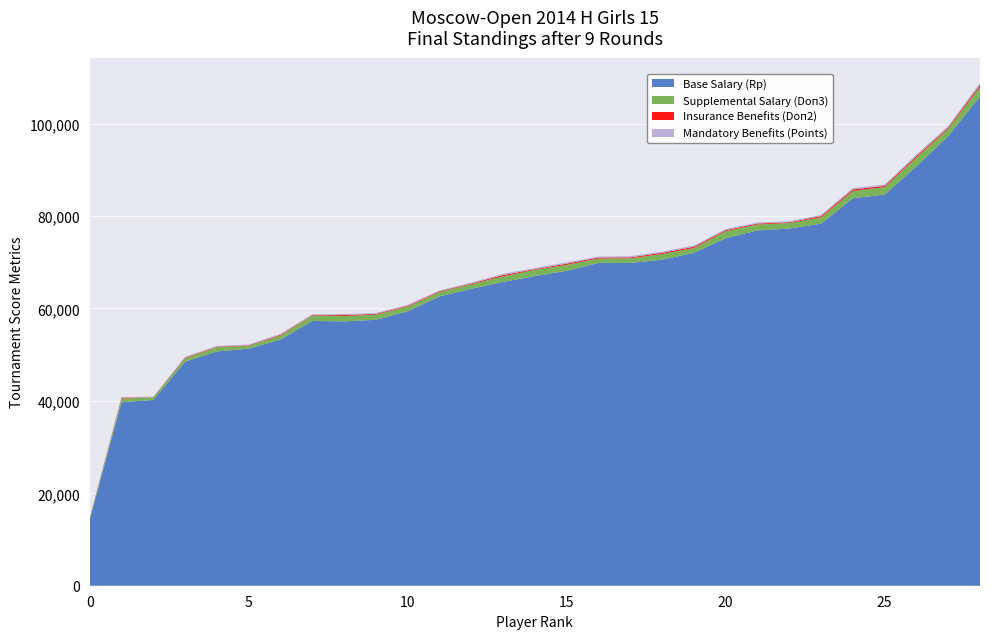

What is the highest value of the Base Salary (Rp) series?

105900